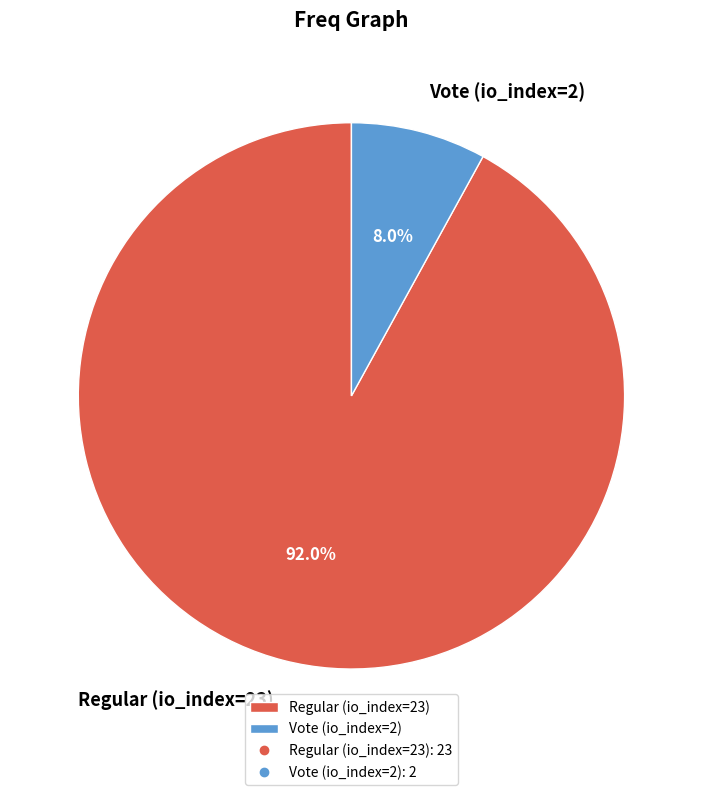

How much of the chart is everything except Regular (io_index=23)?

8.0%